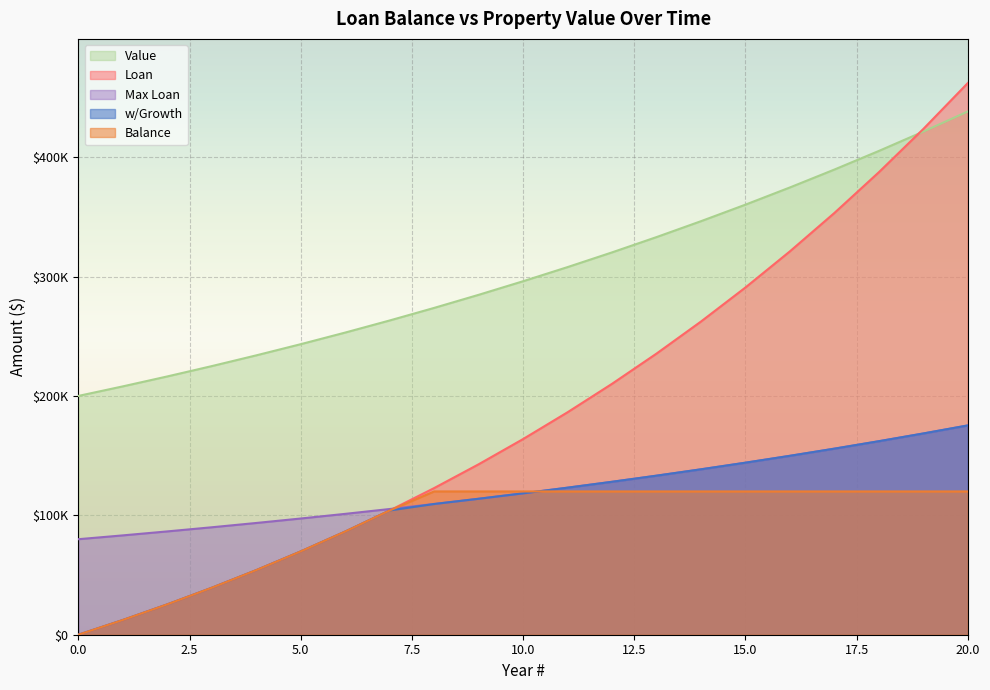

At how many categories does at least one series exceed 235342?

16